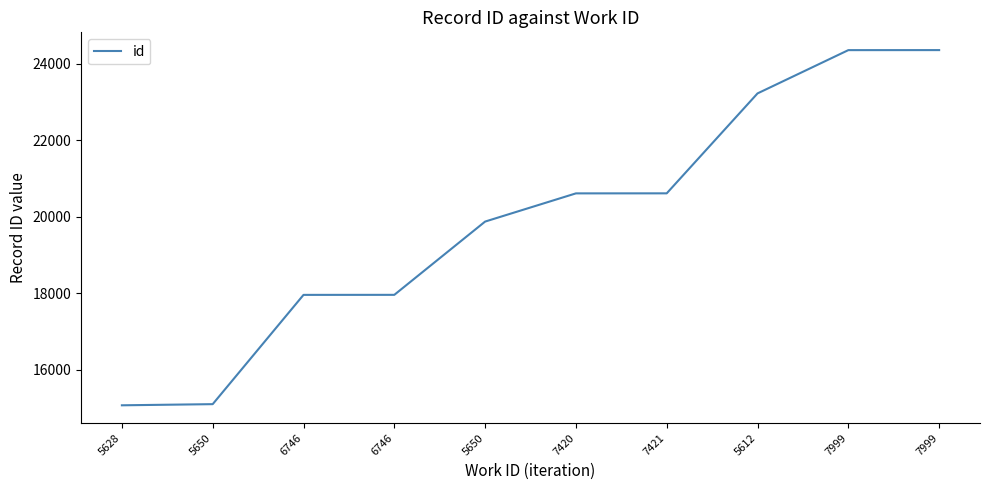

Does the chart have visible grid lines?

No